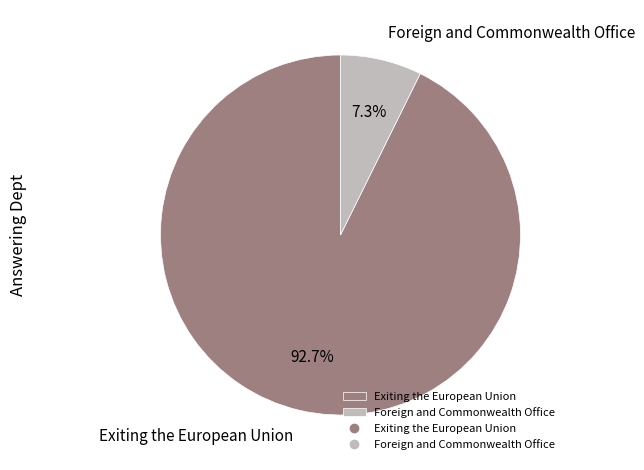

Combined, do Exiting the European Union and Foreign and Commonwealth Office account for over 50%?

Yes